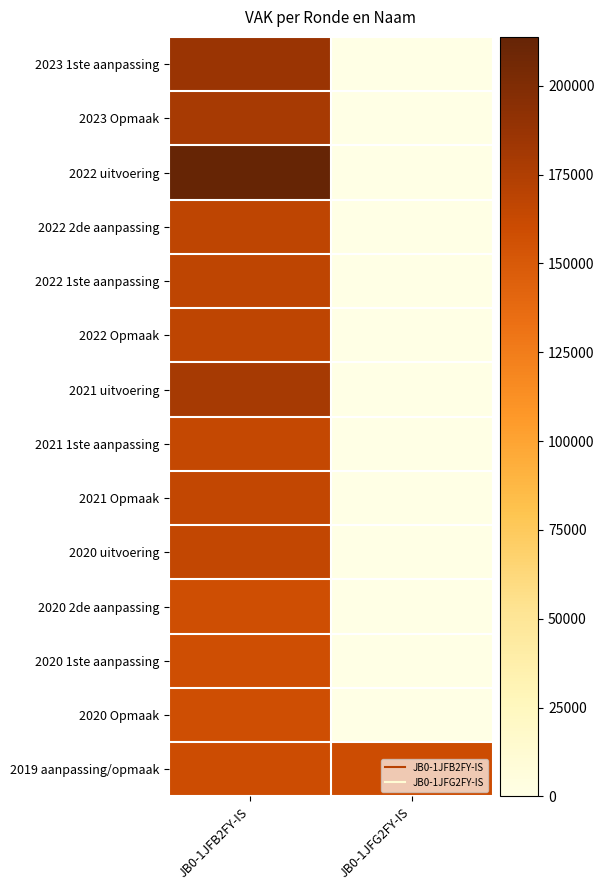

Which has a higher value, JB0-1JFB2FY-IS or JB0-1JFG2FY-IS?

JB0-1JFB2FY-IS